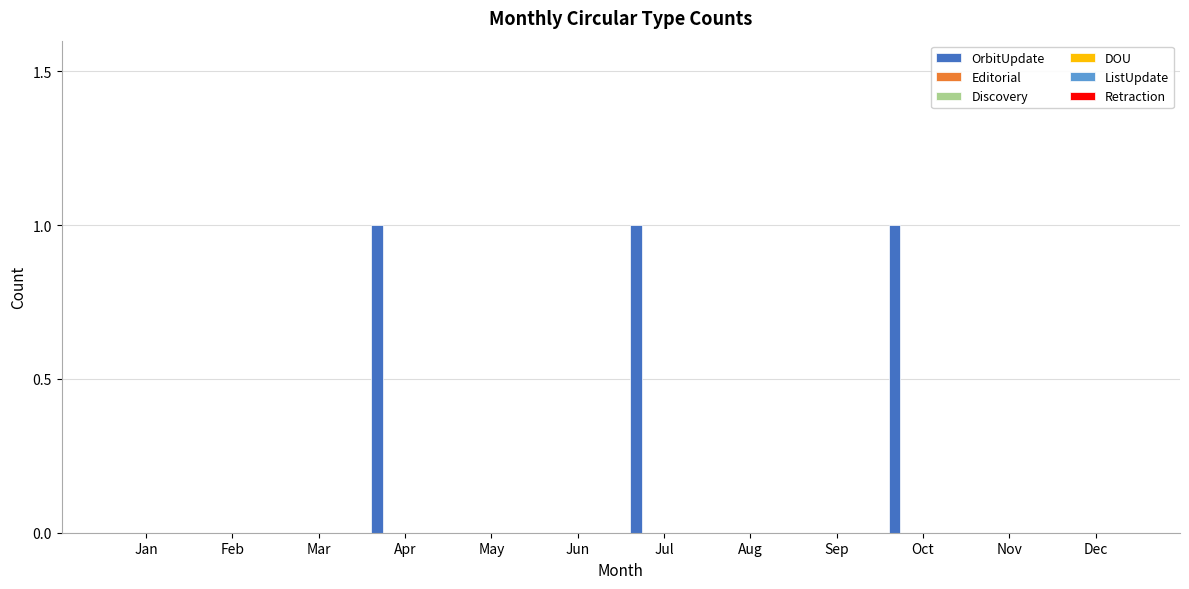

What is the maximum value shown in the chart?

1